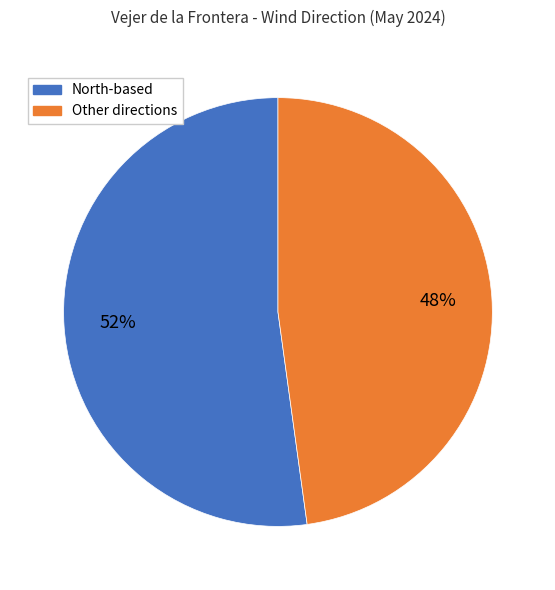

Is there any slice that represents more than half of the pie?

Yes